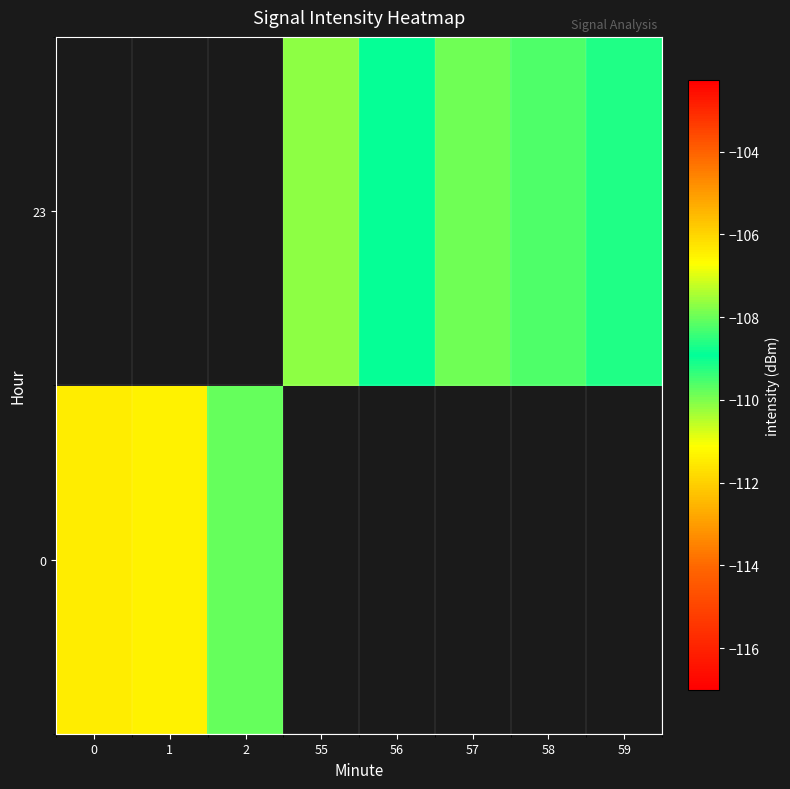

Which label corresponds to the largest value in the chart?

57